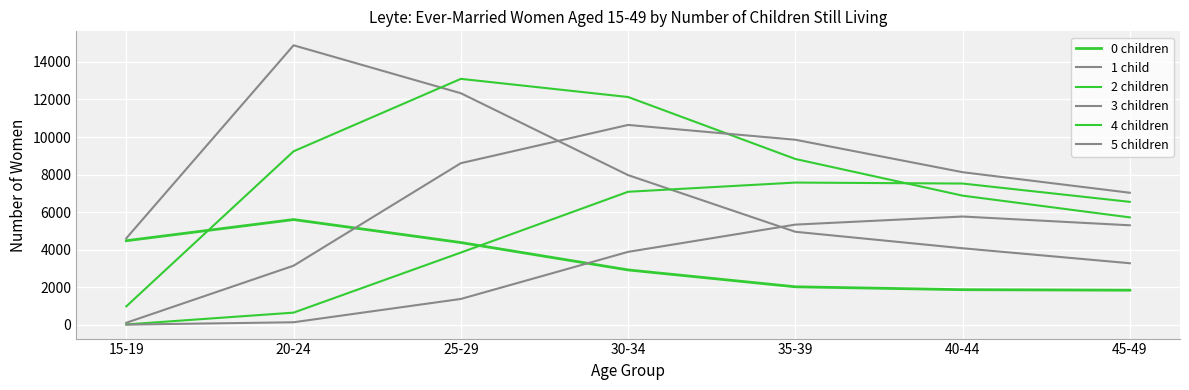

What is the value of the 1 child point at the 4th from the left?

7969